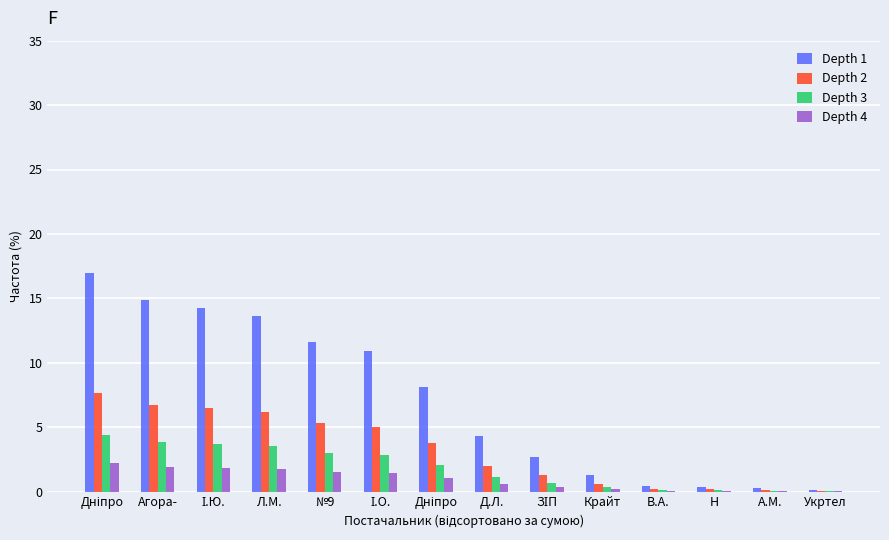

Read the Depth 4 value at І.Ю..

1.9